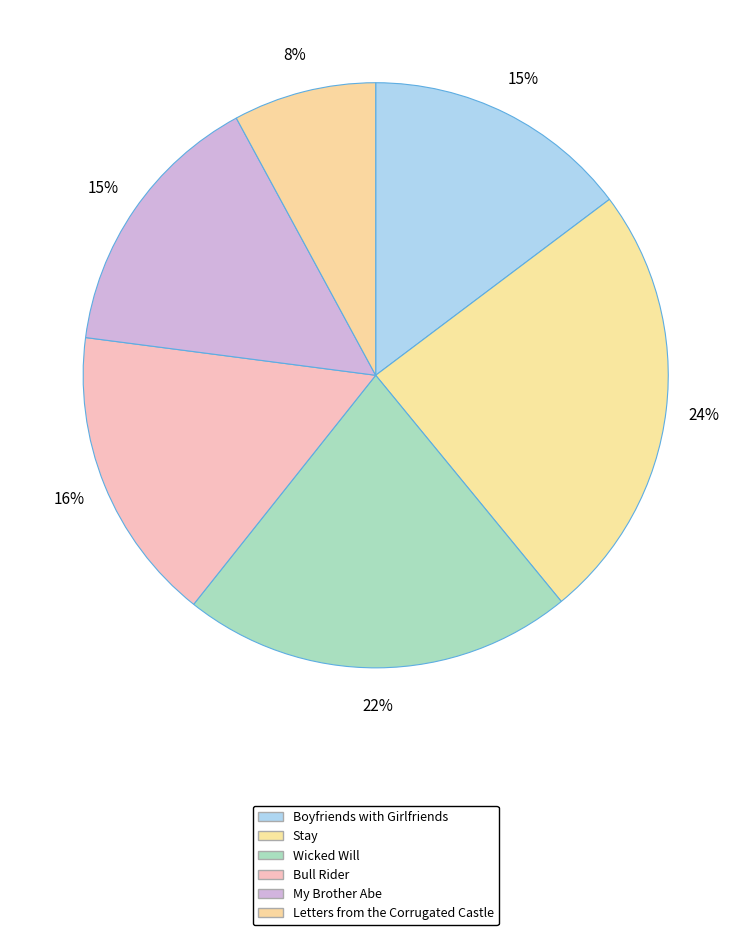

How many slices are in this pie chart?

6